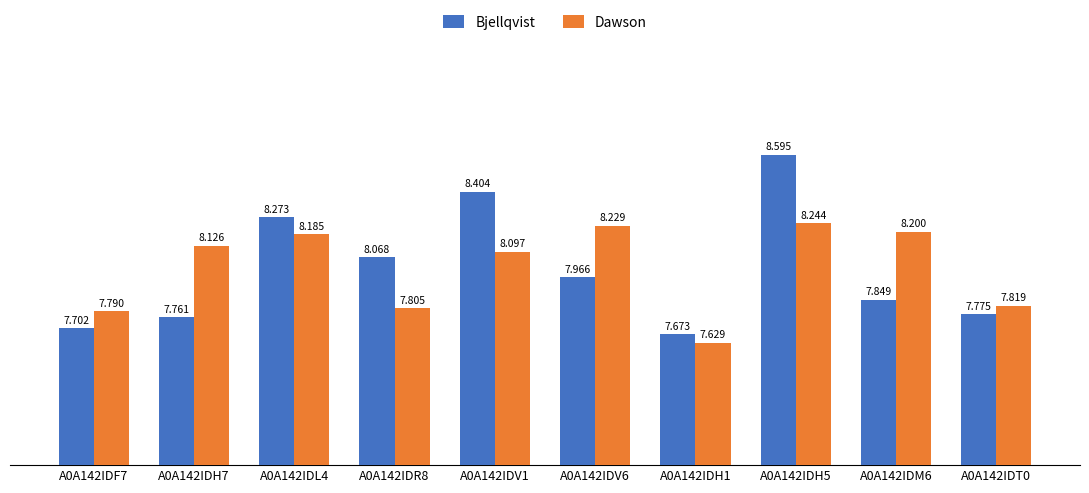

Where is Bjellqvist nearest to the value 8?

A0A142IDV6